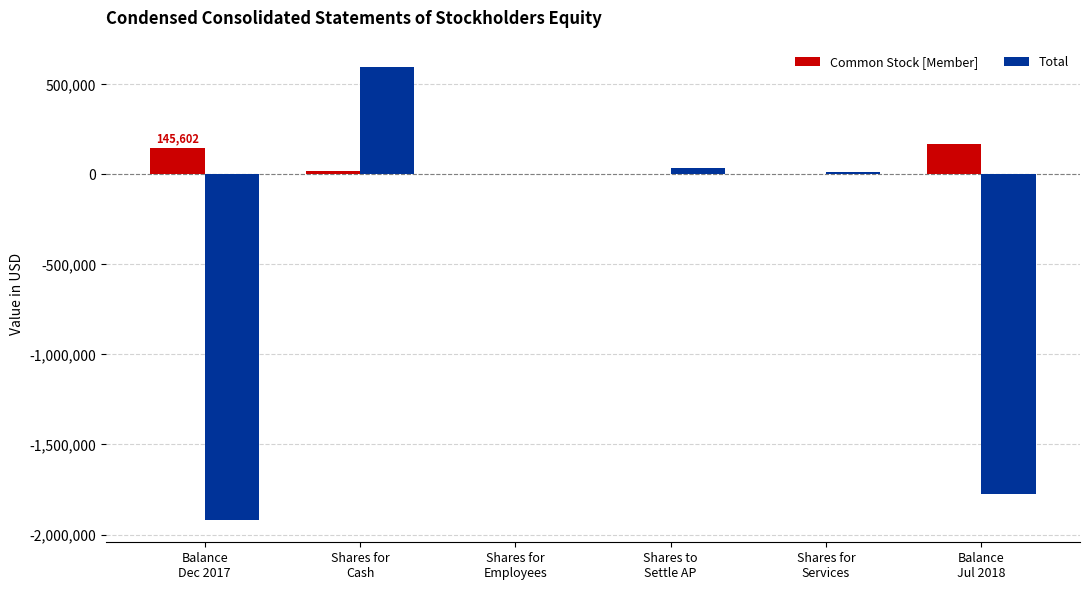

What is the highest value of the Common Stock [Member] series?

167184